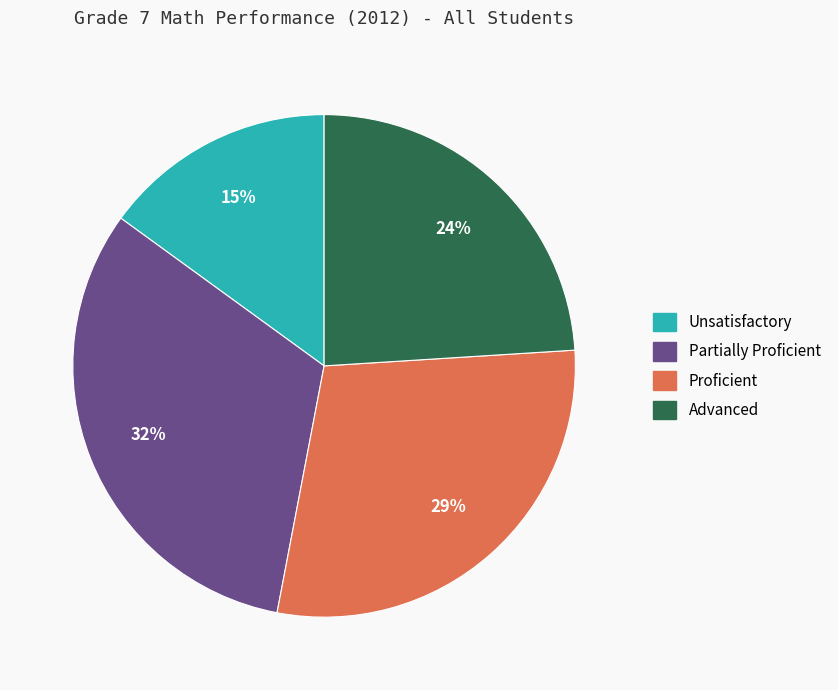

The Proficient slice represents 29% of the pie. True or false?

True